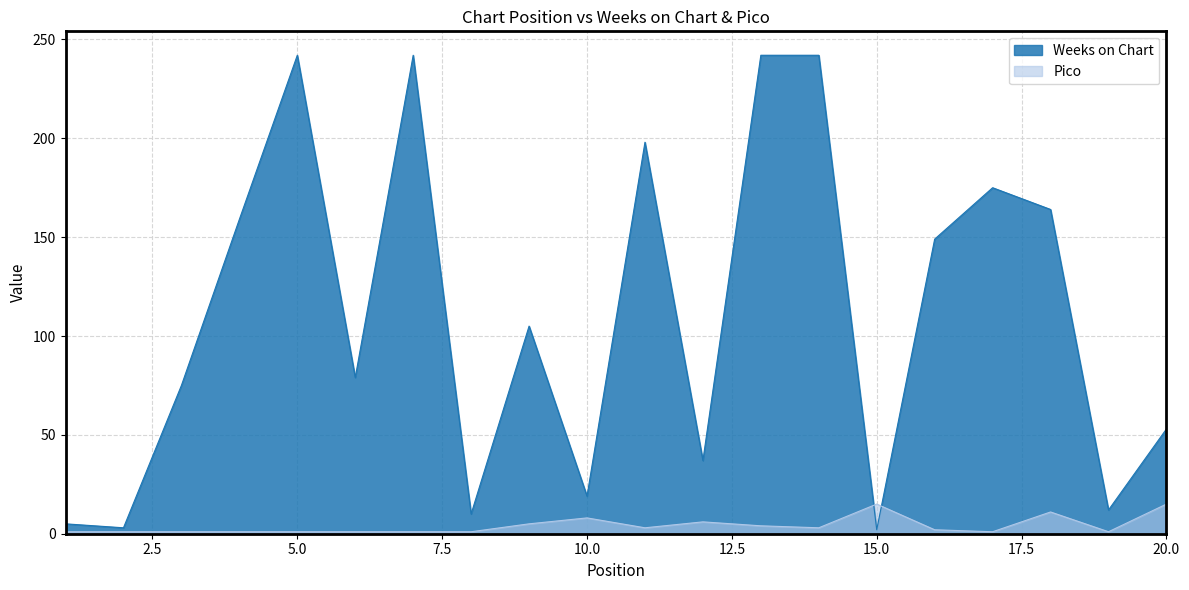

Reading left to right, what are all the values shown in this chart?

Weeks on Chart: 5	3	75	159	242	79	242	10	105	19	198	37	242	242	2	149	175	164	12	53
Pico: 1	1	1	1	1	1	1	1	5	8	3	6	4	3	15	2	1	11	1	15